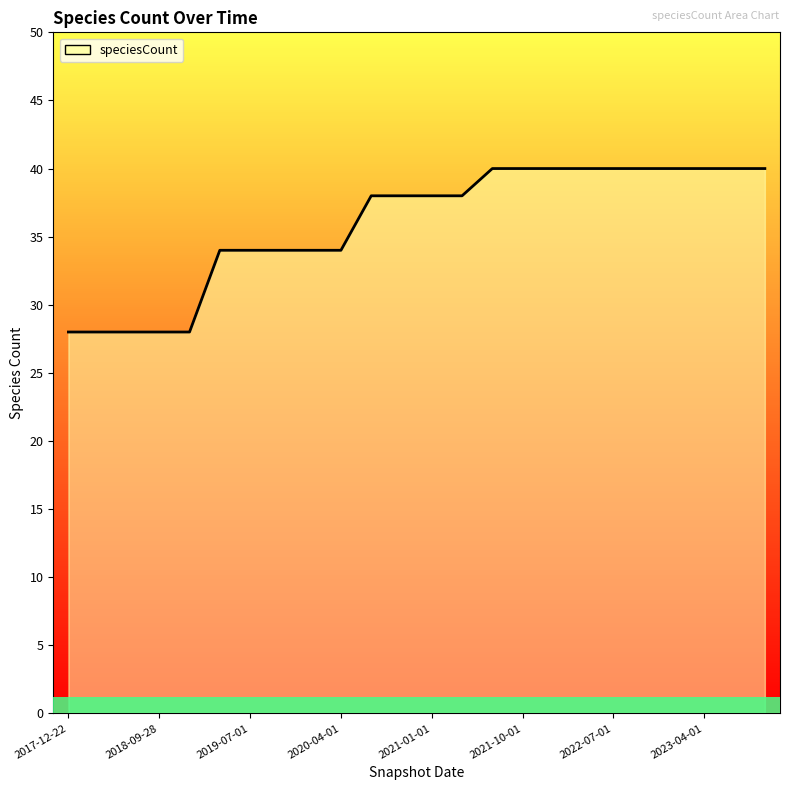

What is the difference between the maximum and minimum values?

12